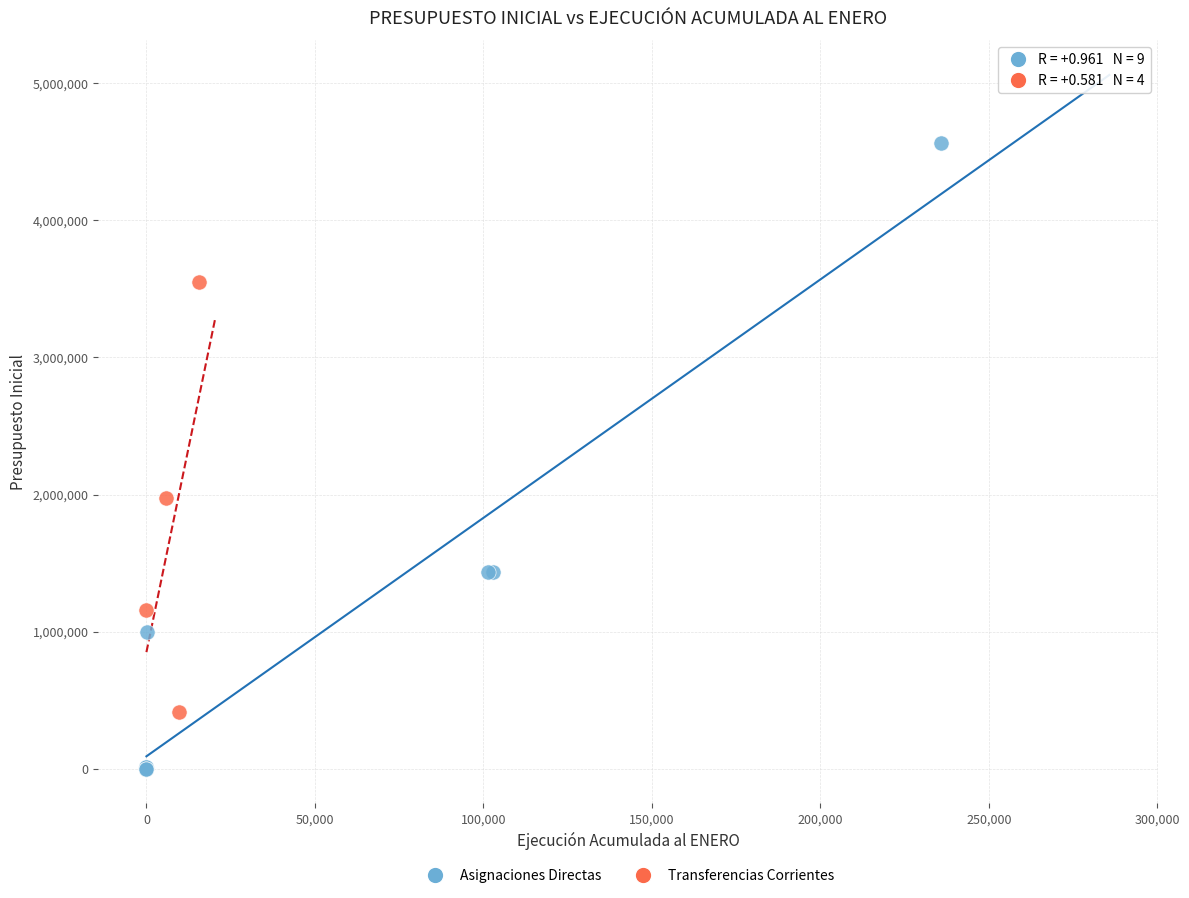

Which series reaches the maximum Y coordinate?

Asignaciones Directas